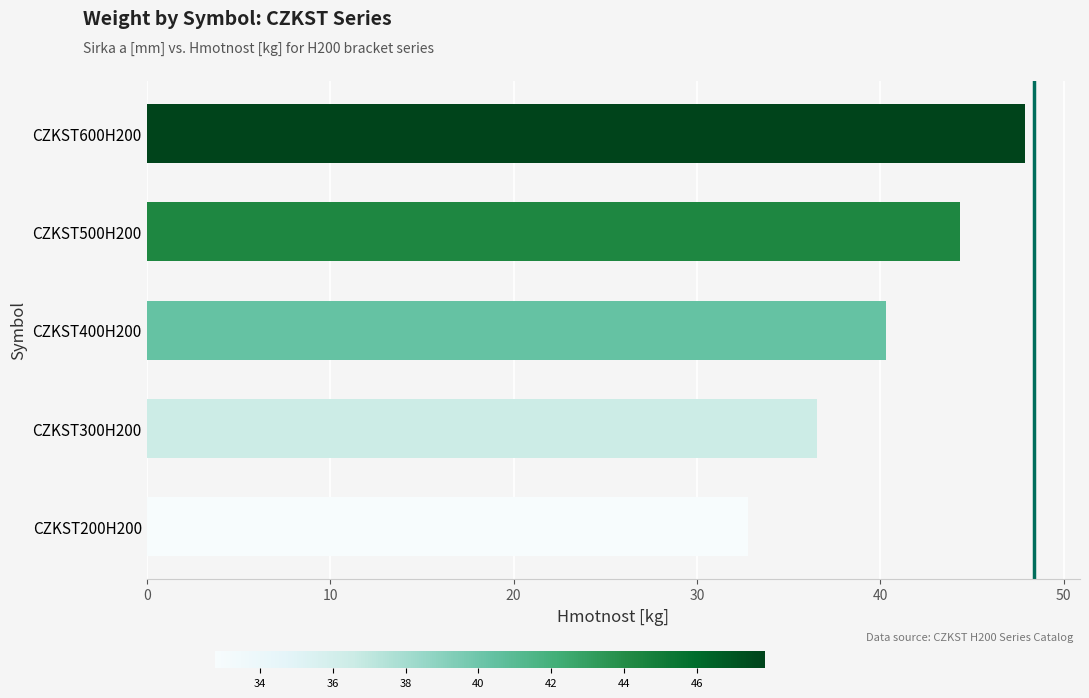

How many bars are there in total?

5